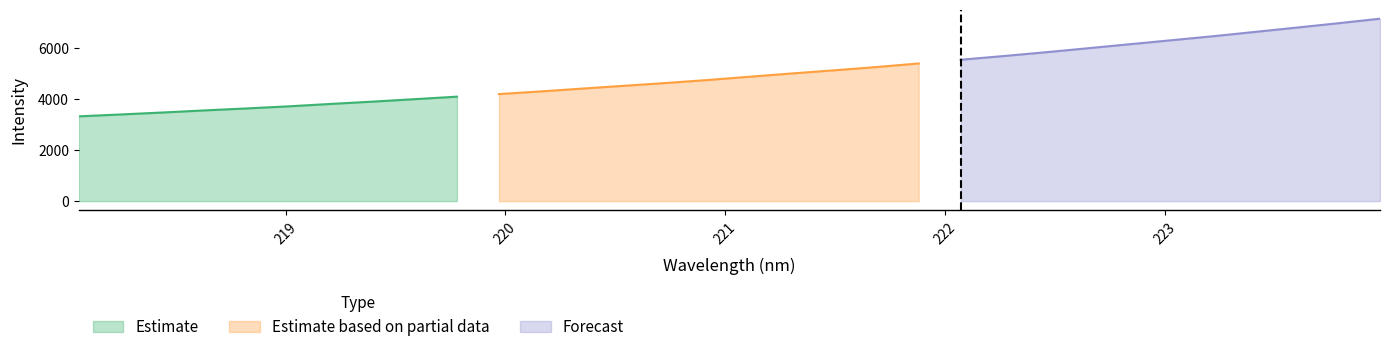

How many data points does each series have?

32